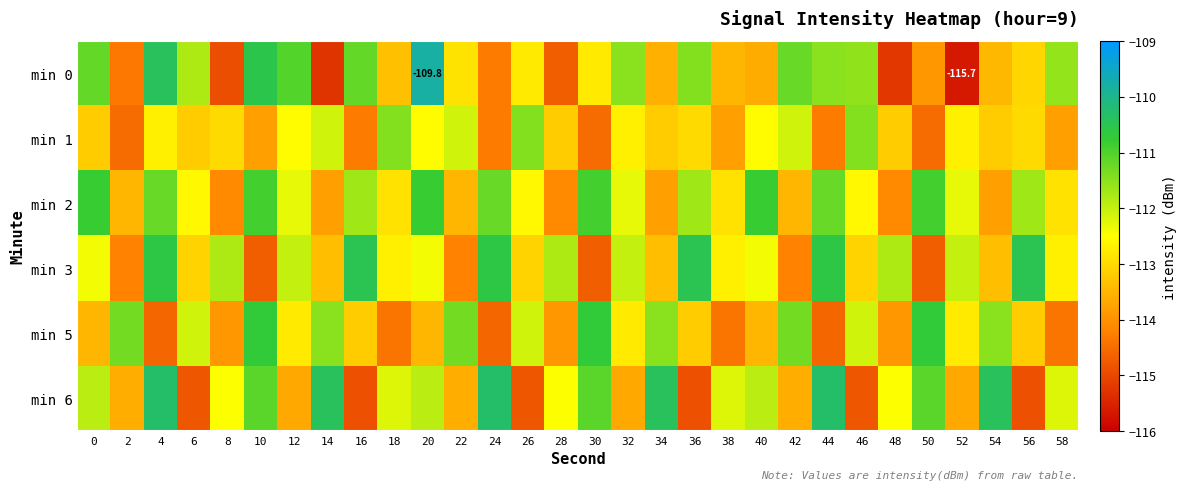

What is the difference between the second highest and minimum values in the min 3 series?

4.2